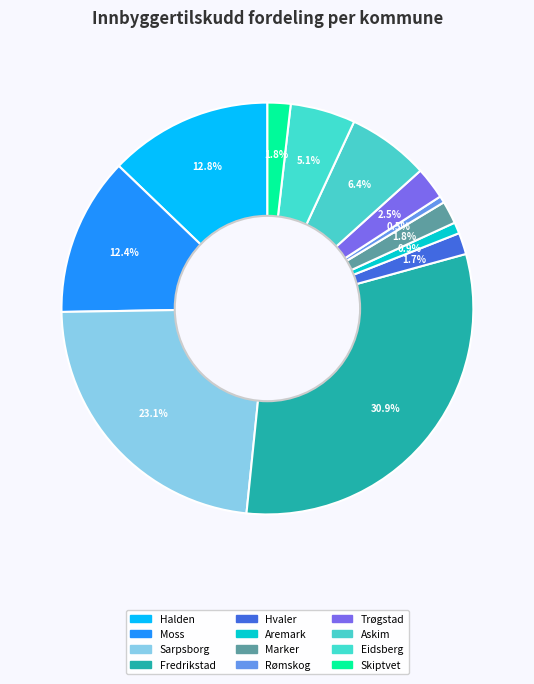

How many slices are in this pie chart?

12